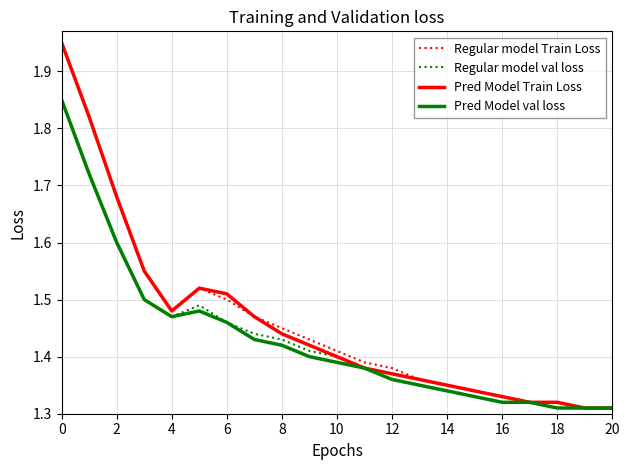

What are all the series names shown in the legend?

Regular model Train Loss, Regular model val loss, Pred Model Train Loss, Pred Model val loss